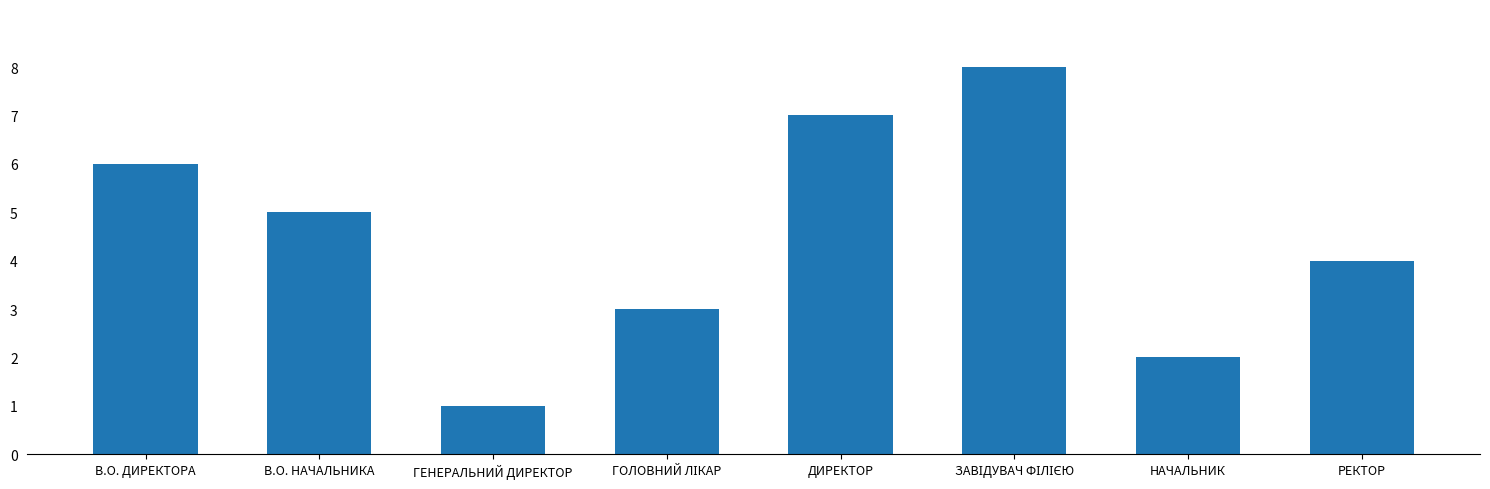

At which category does the chart reach its minimum across all series?

ГЕНЕРАЛЬНИЙ ДИРЕКТОР